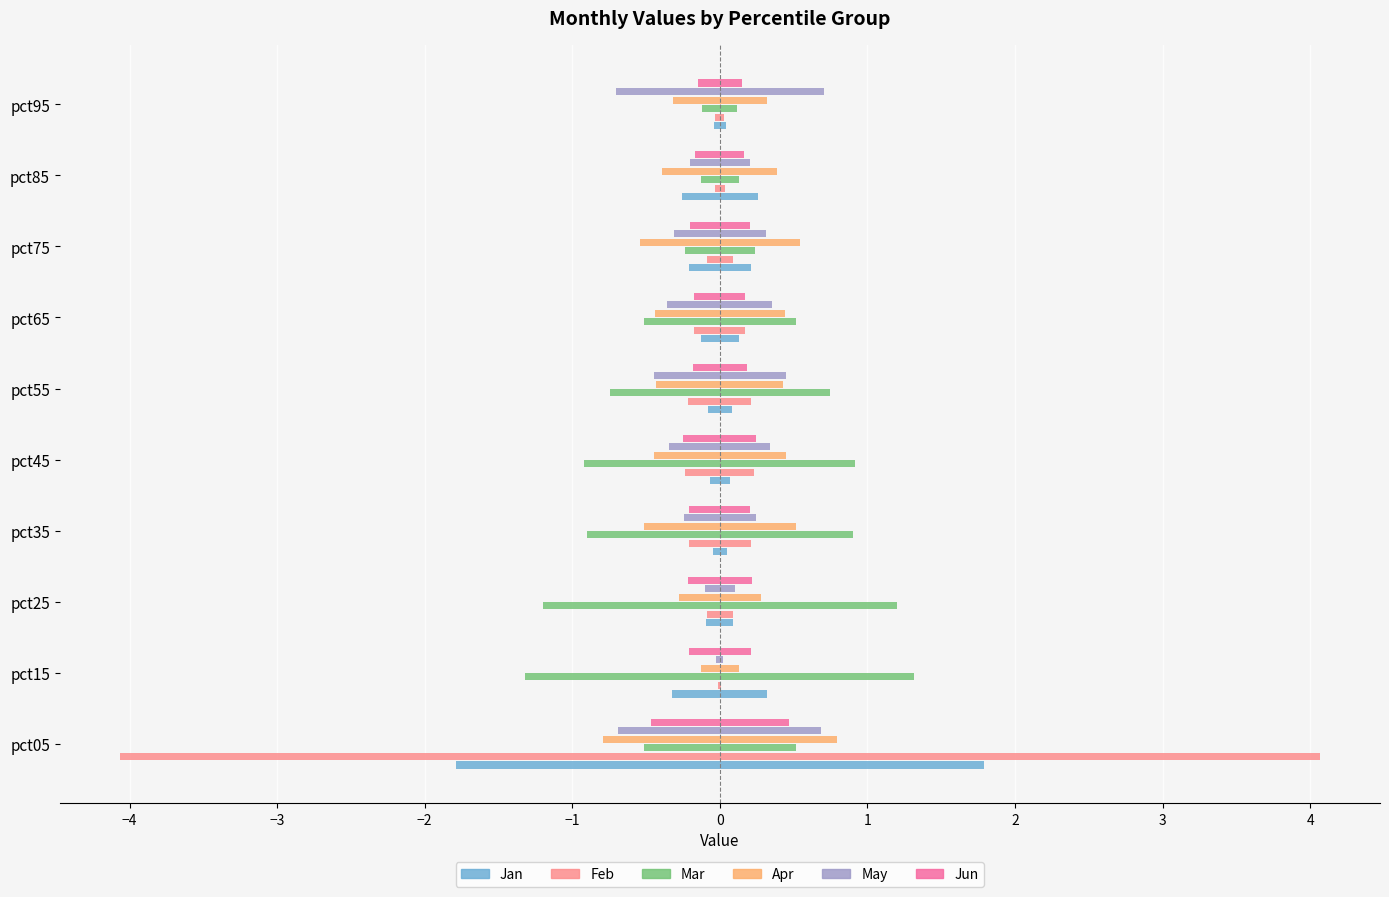

What are all the series names shown in the legend?

Jan, Feb, Mar, Apr, May, Jun